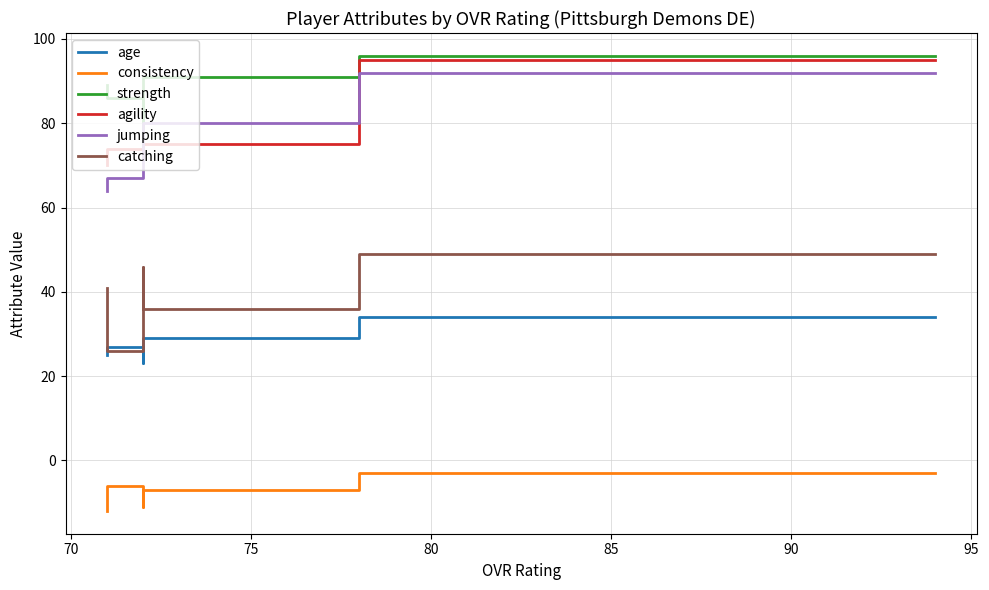

True or false: consistency and age cross at least once.

False